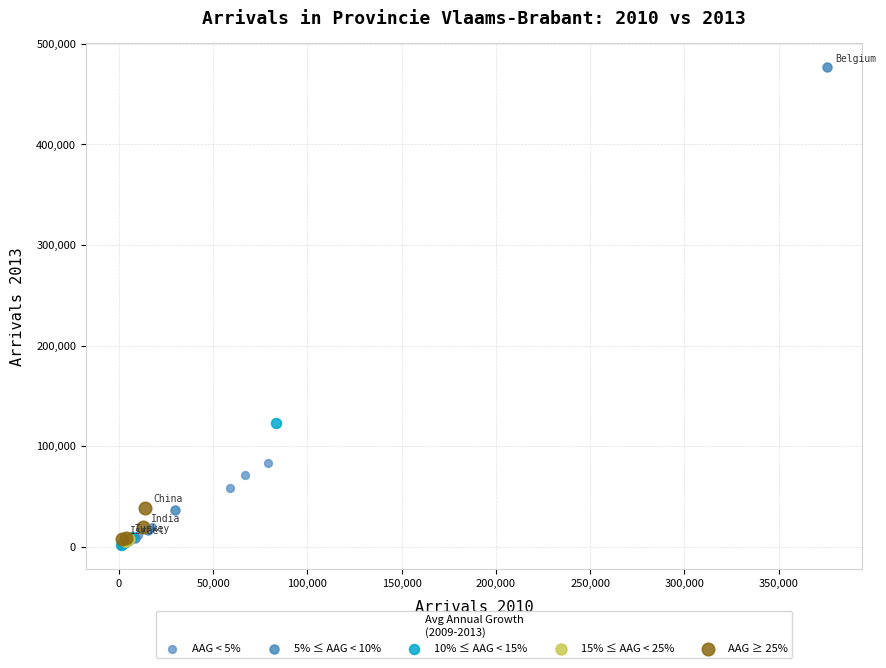

Which series has the widest spread of Y values?

5% ≤ AAG < 10%